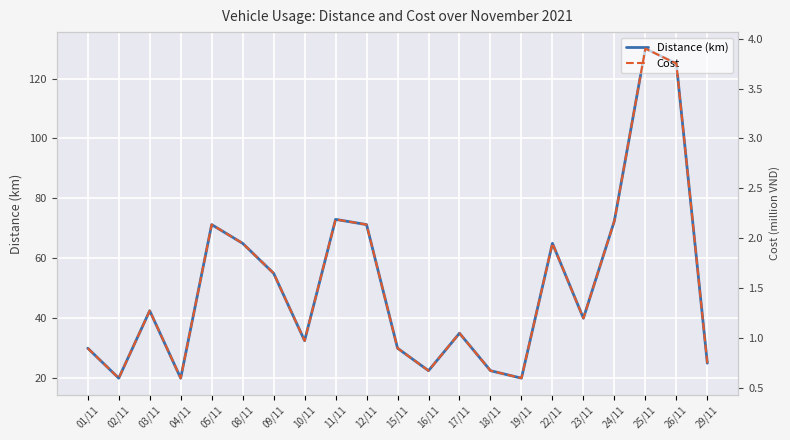

Reading left to right, what are all the values shown in this chart?

Distance (km): 01/11=30.0	02/11=20.0	03/11=42.5	04/11=20.0	05/11=71.2	08/11=65.0	09/11=55.0	10/11=32.5	11/11=73.0	12/11=71.2	15/11=30.0	16/11=22.5	17/11=35.0	18/11=22.5	19/11=20.0	22/11=65.0	23/11=40.0	24/11=72.5	25/11=130.0	26/11=125.0	29/11=25.0
Cost: 01/11=0.9	02/11=0.6	03/11=1.3	04/11=0.6	05/11=2.1	08/11=1.9	09/11=1.7	10/11=1.0	11/11=2.2	12/11=2.1	15/11=0.9	16/11=0.7	17/11=1.1	18/11=0.7	19/11=0.6	22/11=1.9	23/11=1.2	24/11=2.2	25/11=3.9	26/11=3.8	29/11=0.8